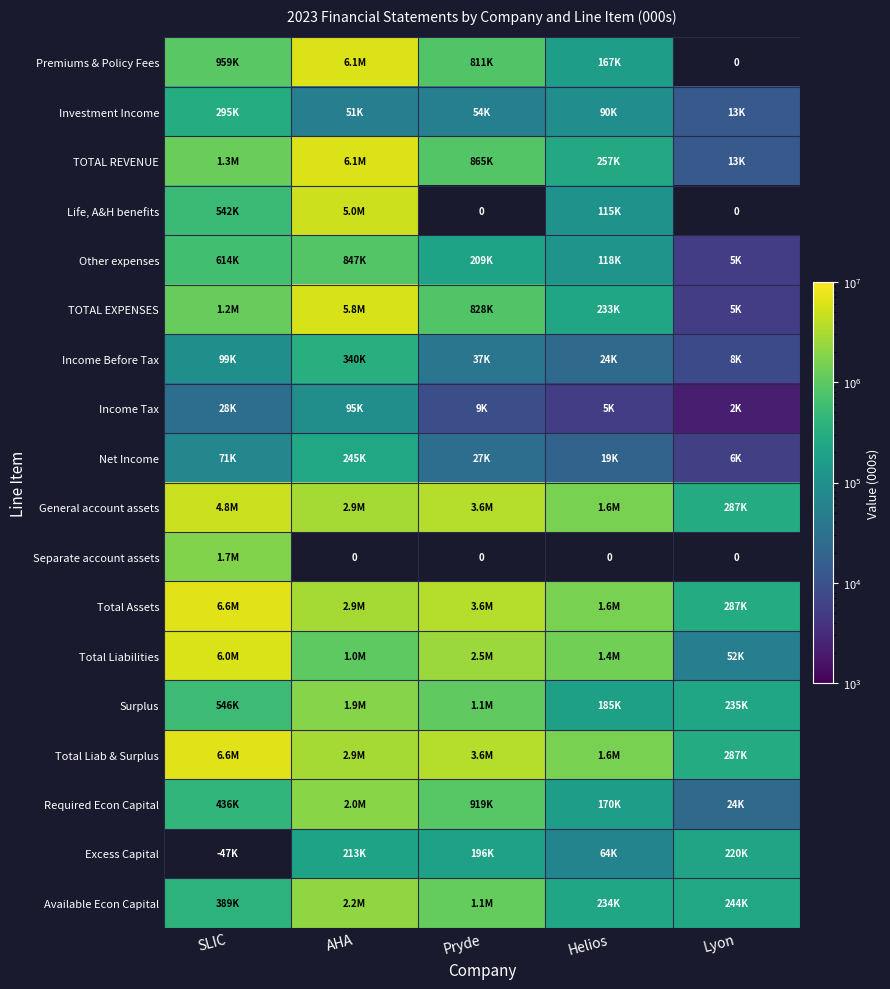

The Required Econ Capital series shows 15960.2 at Lyon. True or false?

False